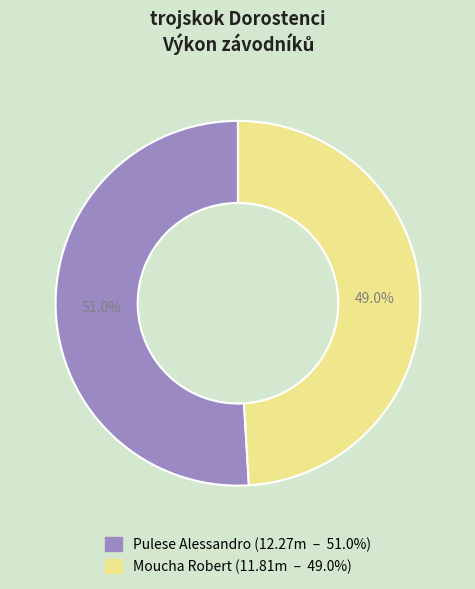

Rank the categories by value from lowest to highest.

Moucha Robert, Pulese Alessandro